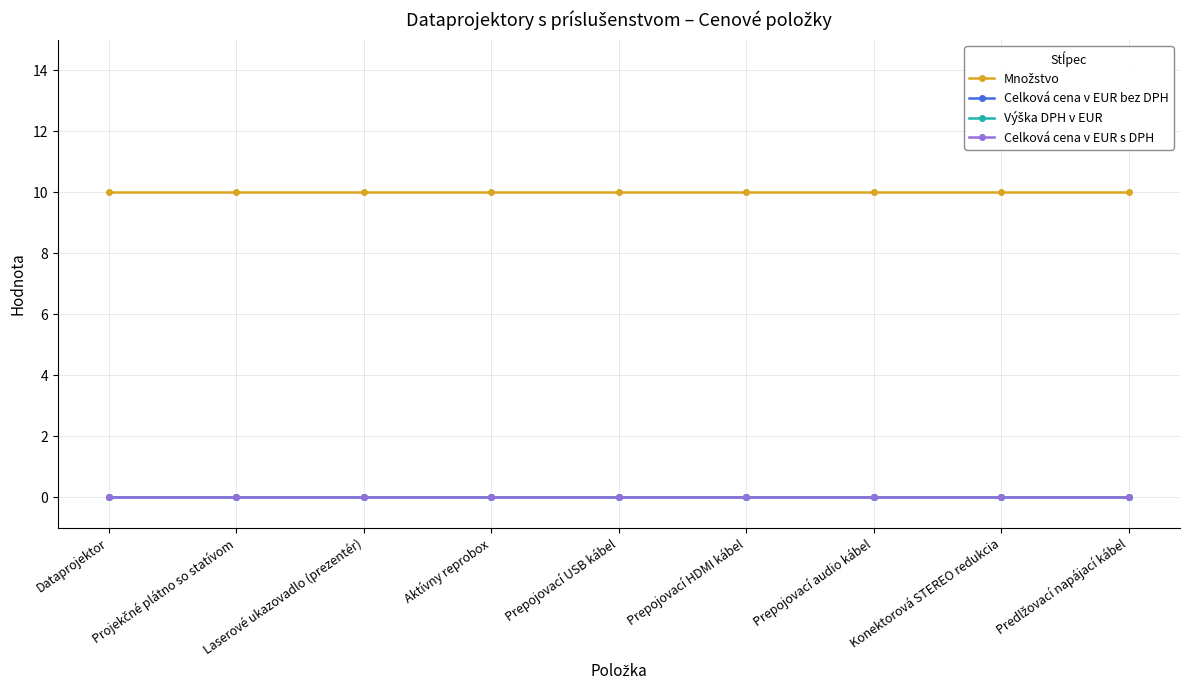

Which series has the largest total across all categories?

Množstvo